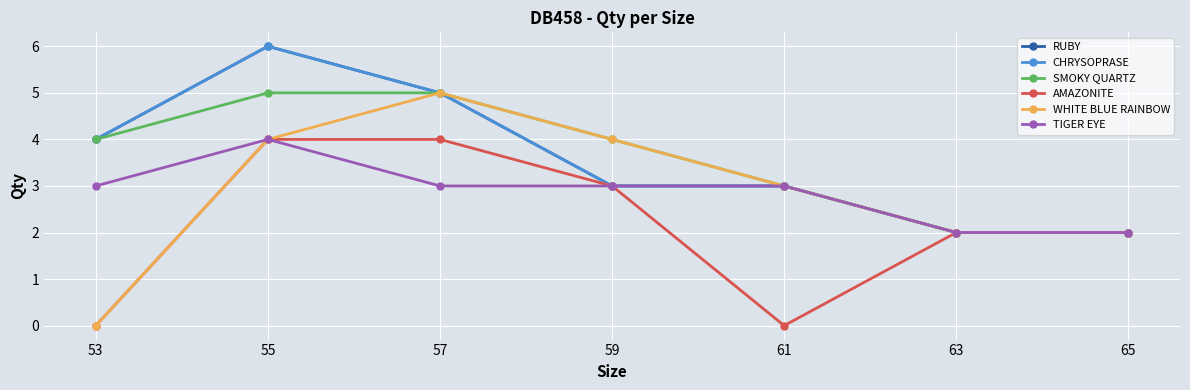

True or false: CHRYSOPRASE and TIGER EYE intersect in this chart.

False